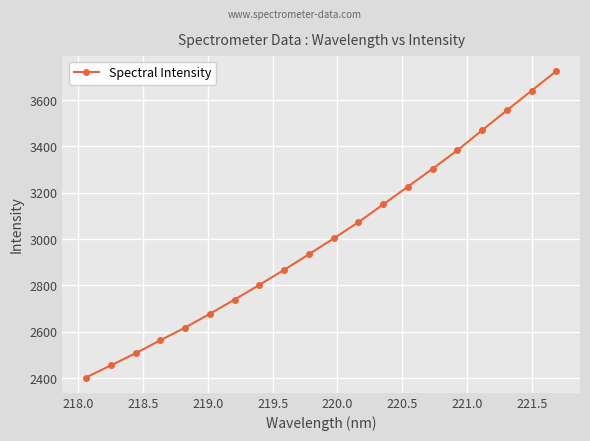

Count the number of values greater than 3002.

10